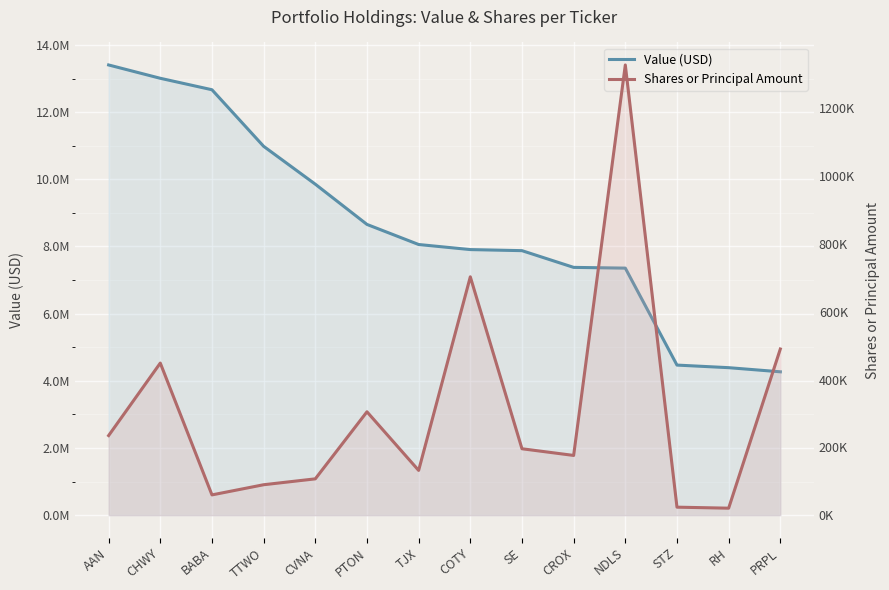

How many values in the Value (USD) series are below 8058000?

7